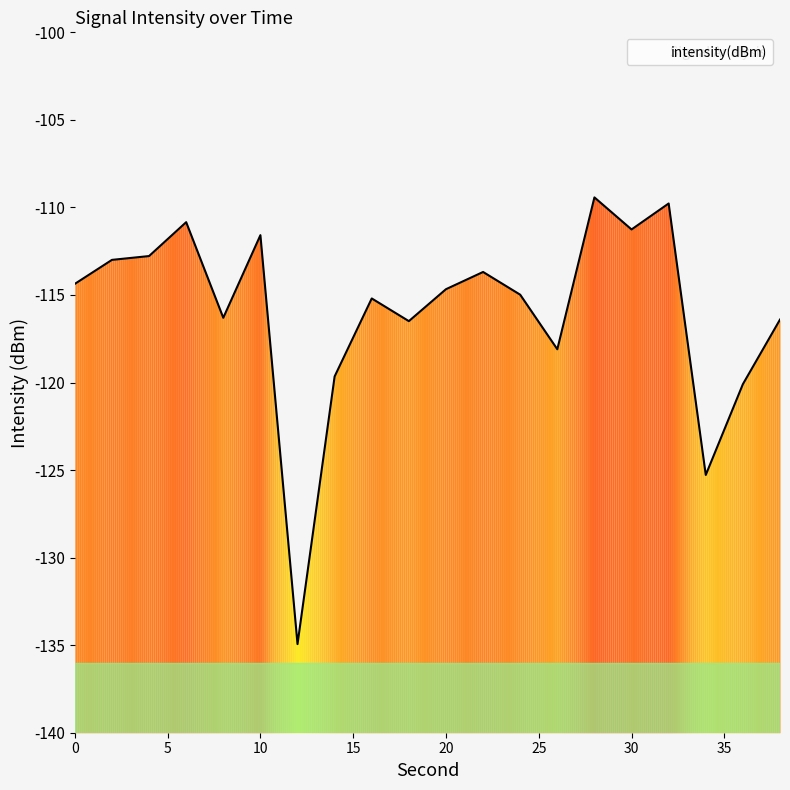

The value of intensity(dBm) at 30 is -26.0. True or false?

False